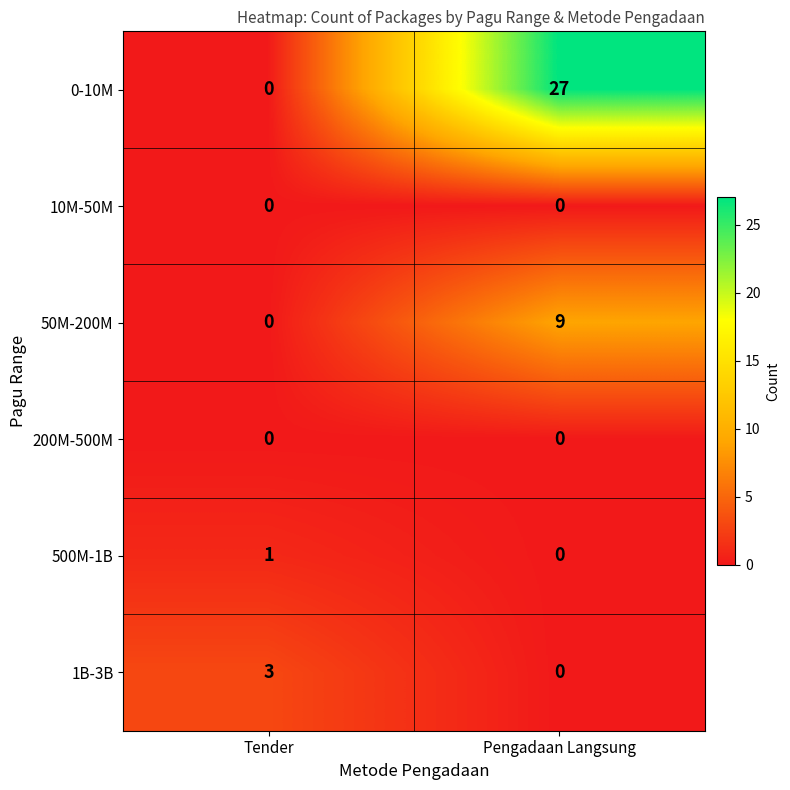

What is the total value across all series at Pengadaan Langsung?

36